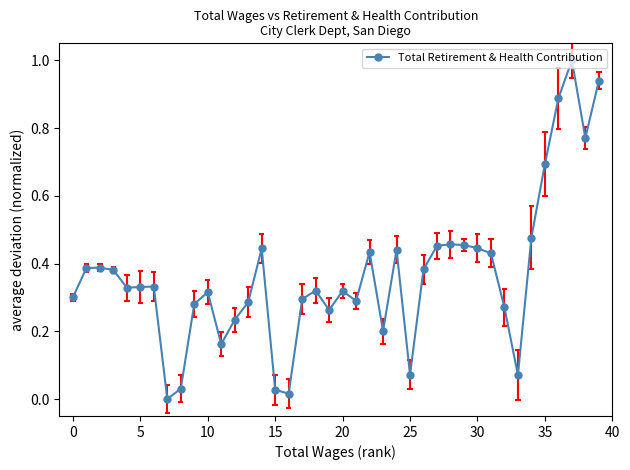

What is the maximum value for Total Retirement & Health Contribution?

1.0